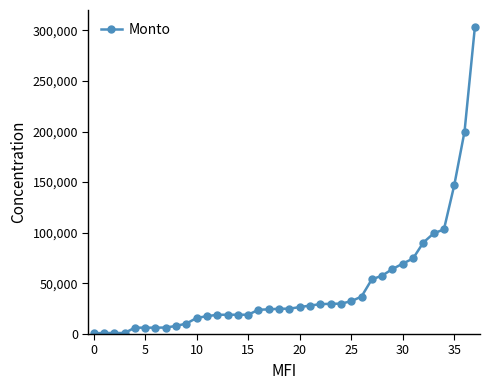

What is the difference between the maximum and minimum values?

302046.2